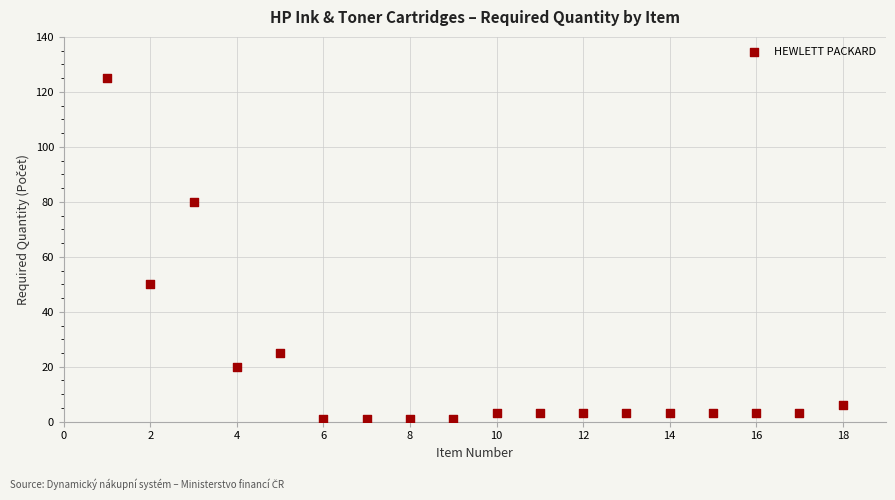

What is the range of X values (max minus min)?

17